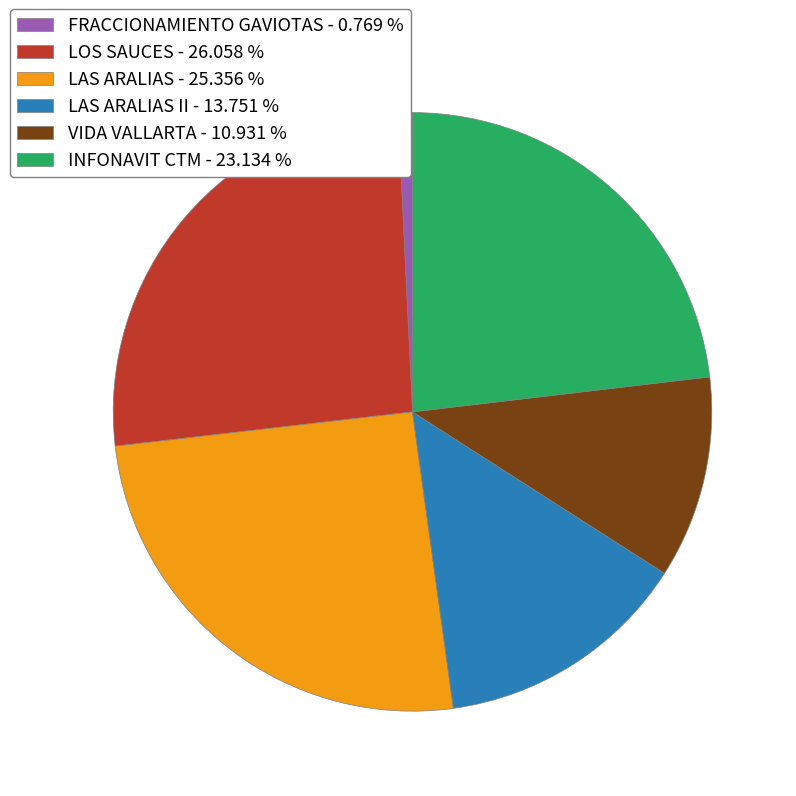

Which category has the smallest portion of the pie?

FRACCIONAMIENTO GAVIOTAS - 0.769 %